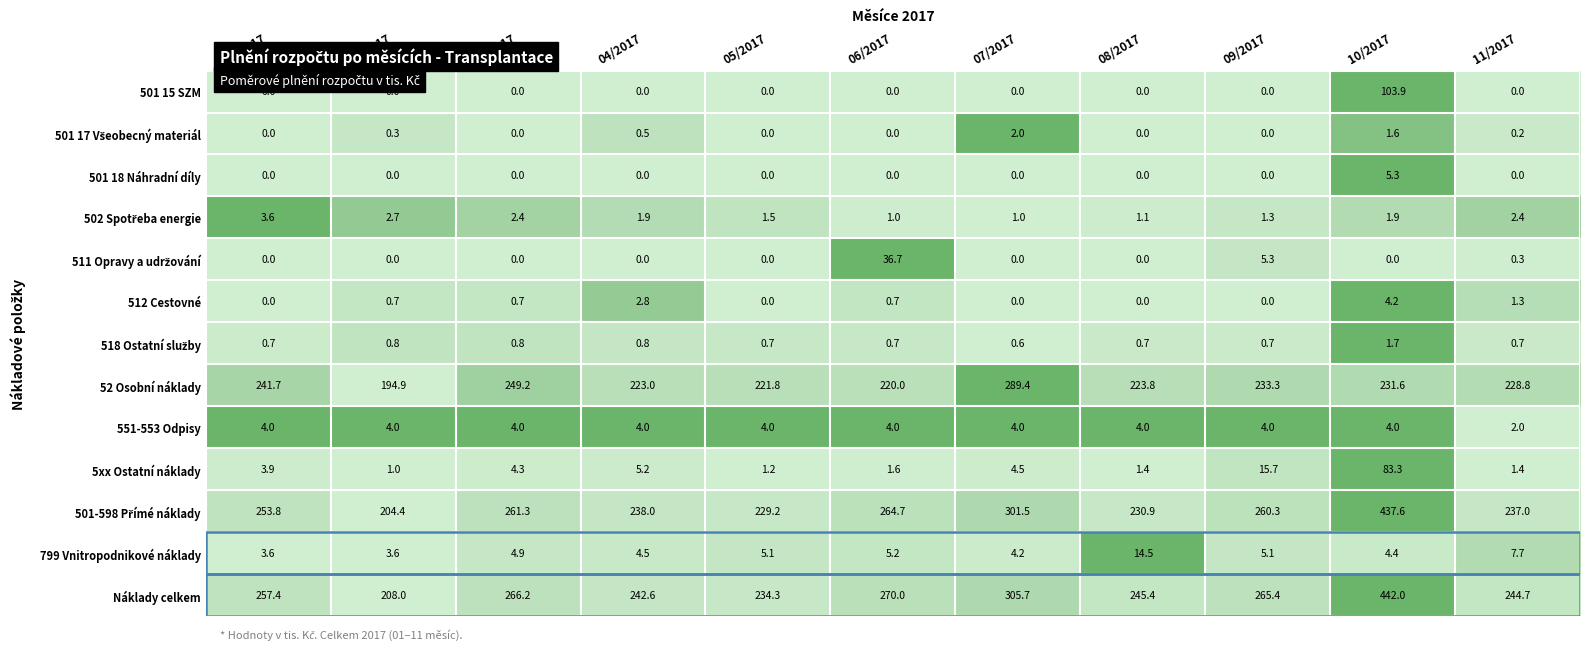

What is the maximum value shown in the chart?

442.0